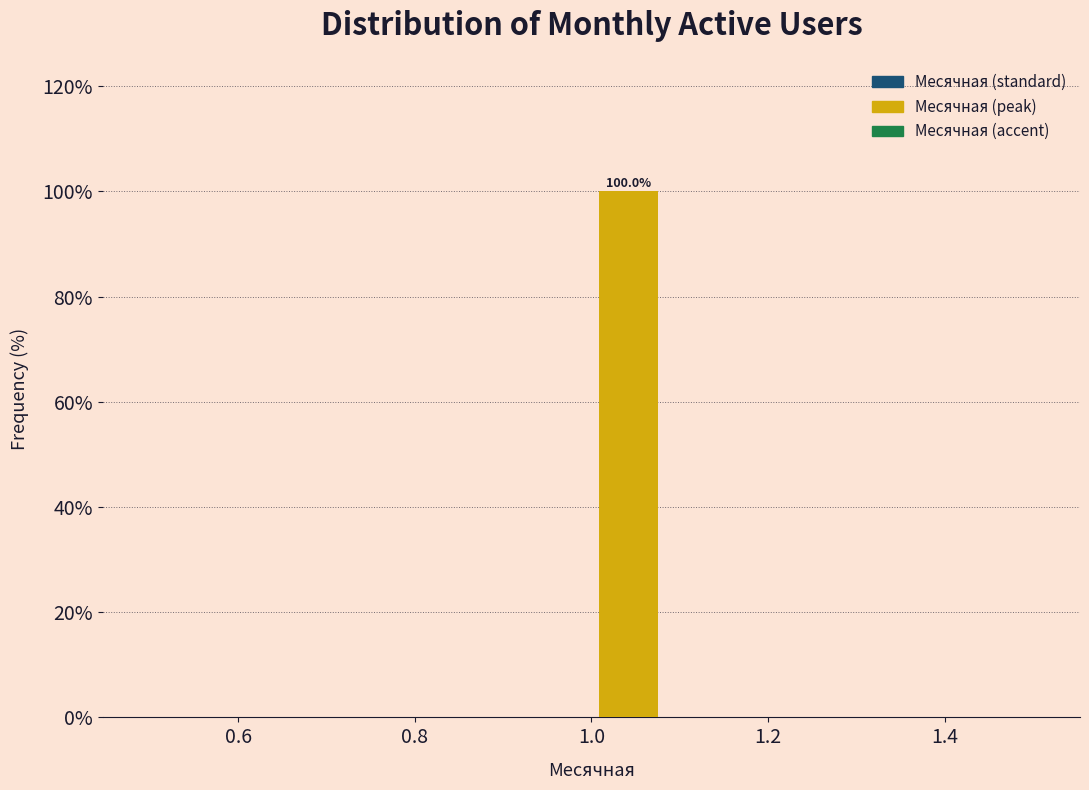

Which range on the x-axis has the tallest bar?

1.00 to 1.08